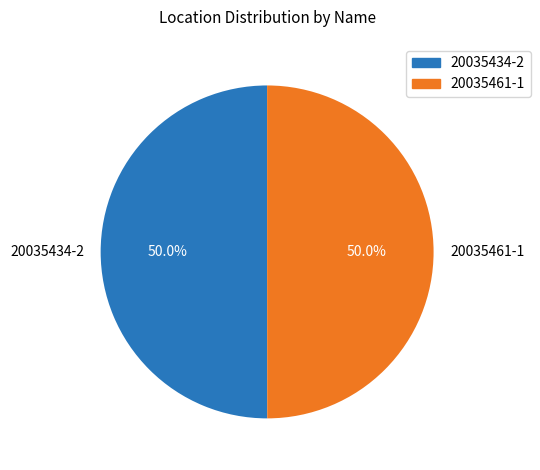

What is the ratio of the value at 20035434-2 to the value at 20035461-1?

1.0